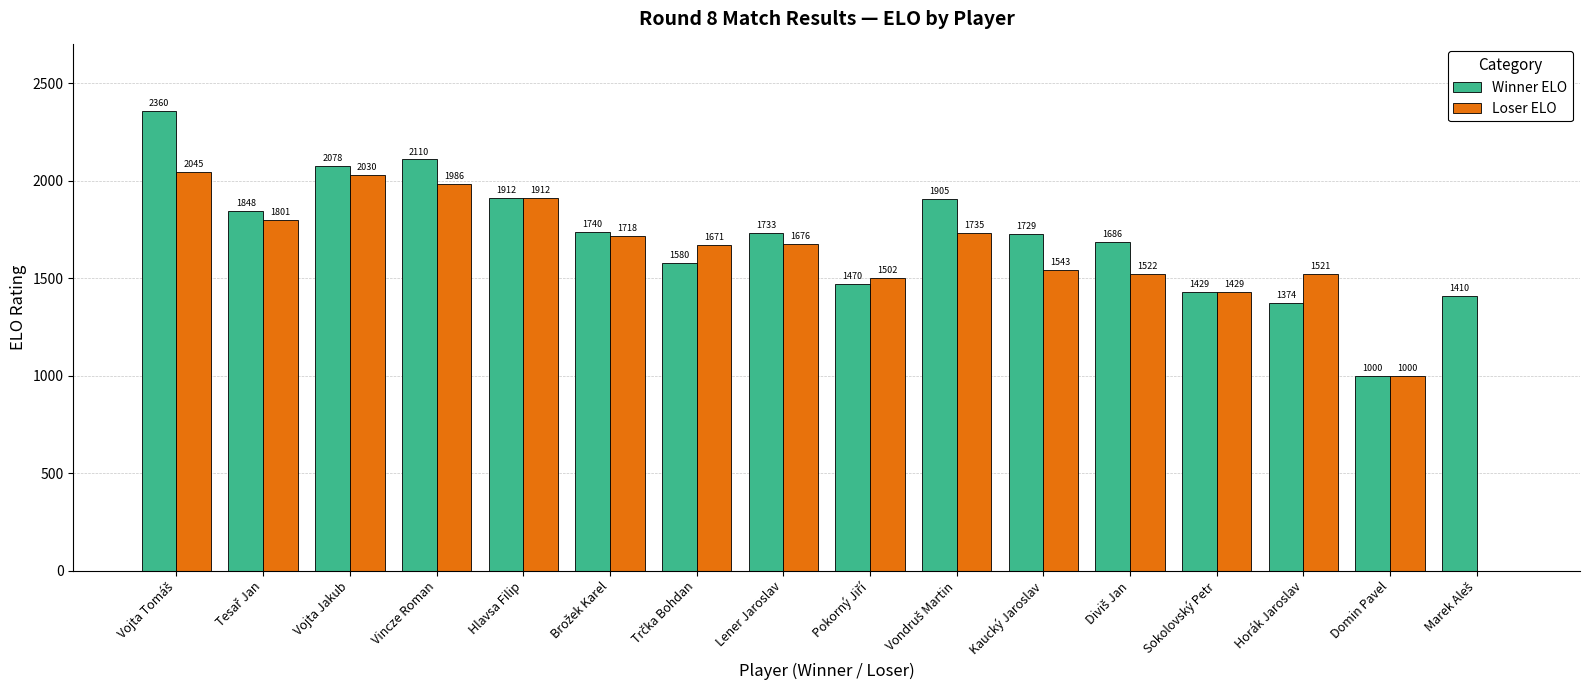

The Winner ELO series shows 2417 at Kaucký Jaroslav. True or false?

False